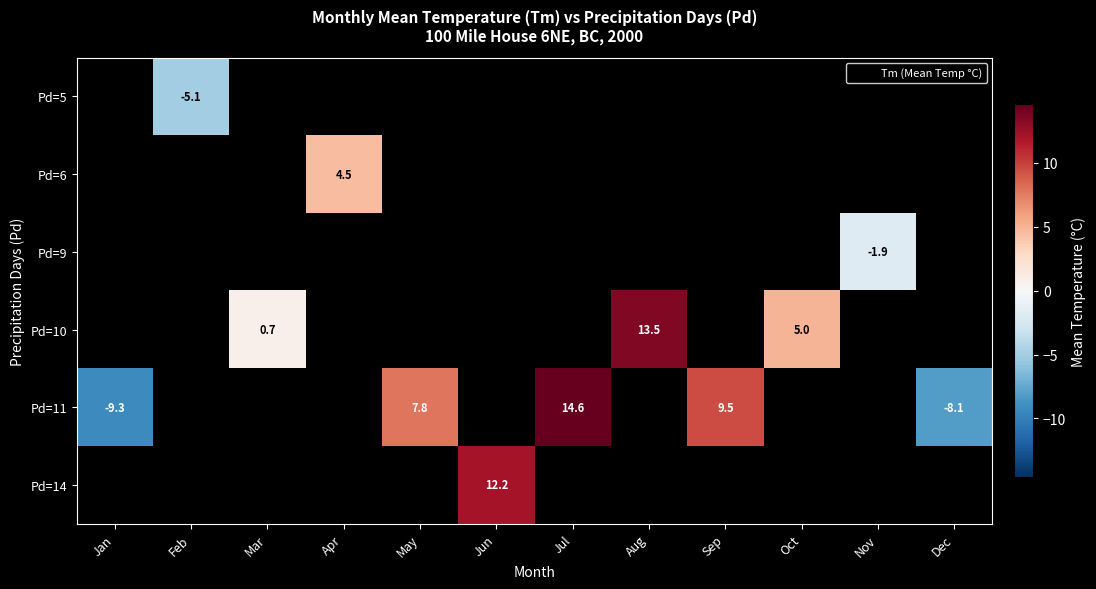

What is the greatest value displayed?

14.6